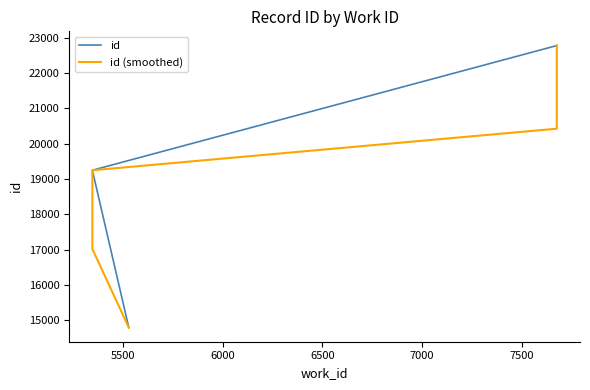

Does the chart have visible grid lines?

No